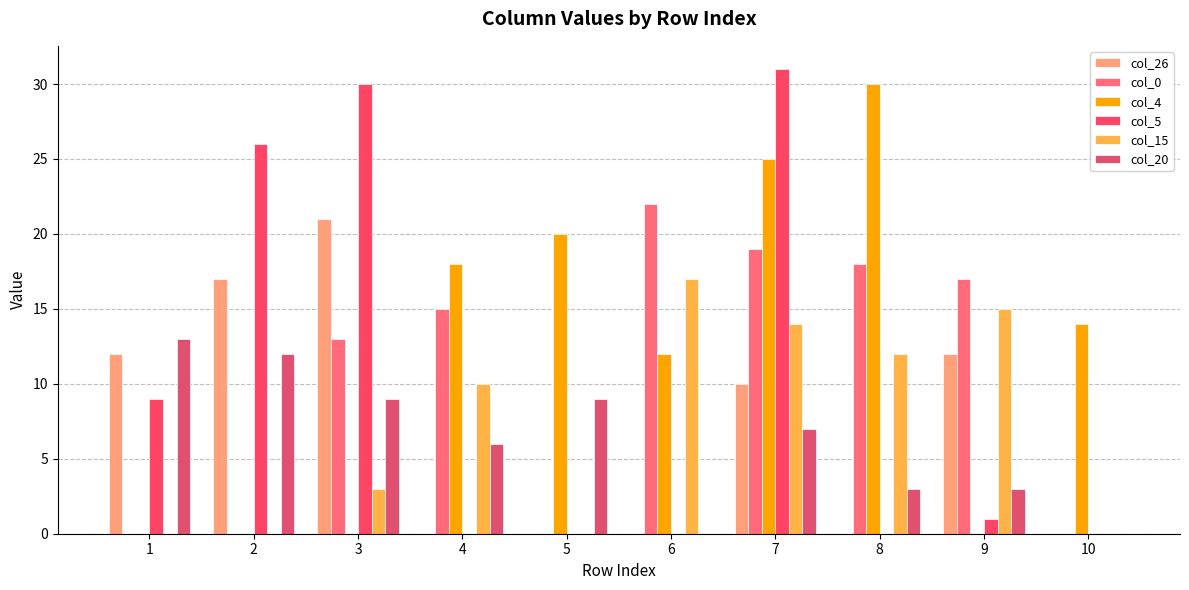

What value does the col_20 series have at 7, to the nearest 10?

10